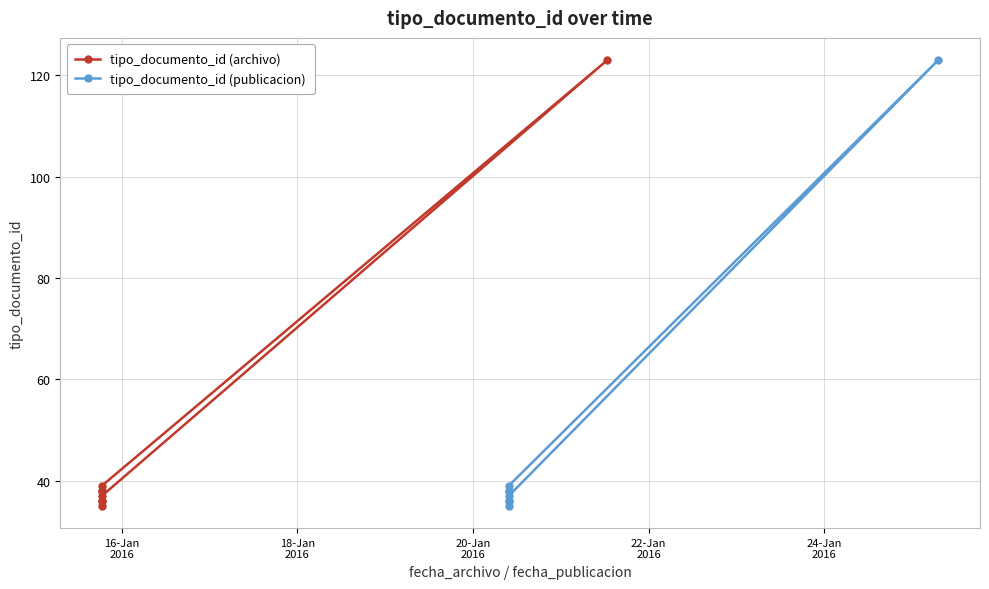

True or false: tipo_documento_id (archivo) and tipo_documento_id (publicacion) cross at least once.

False